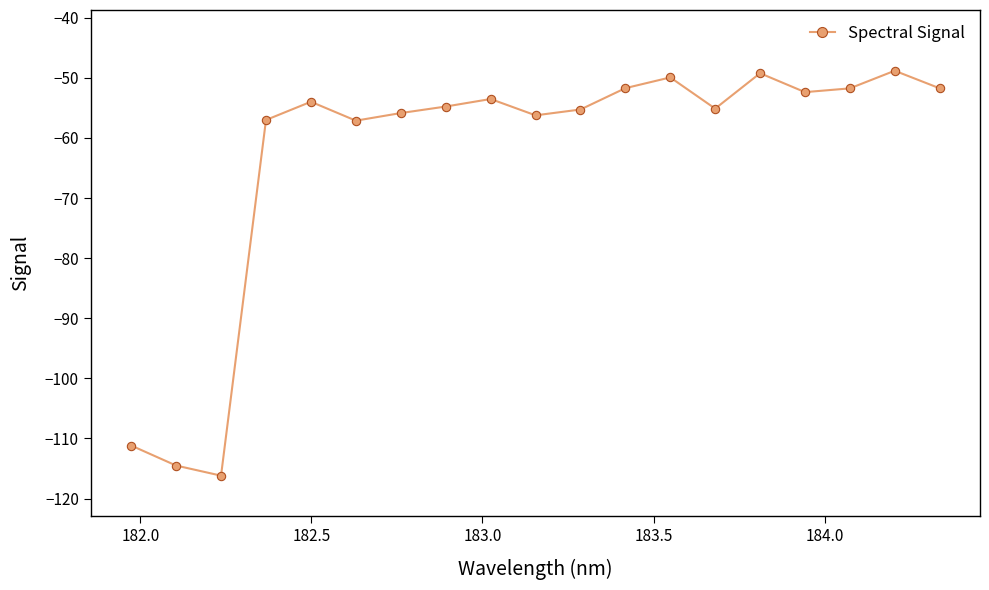

True or false: the data has more than 0 interior local peaks.

True